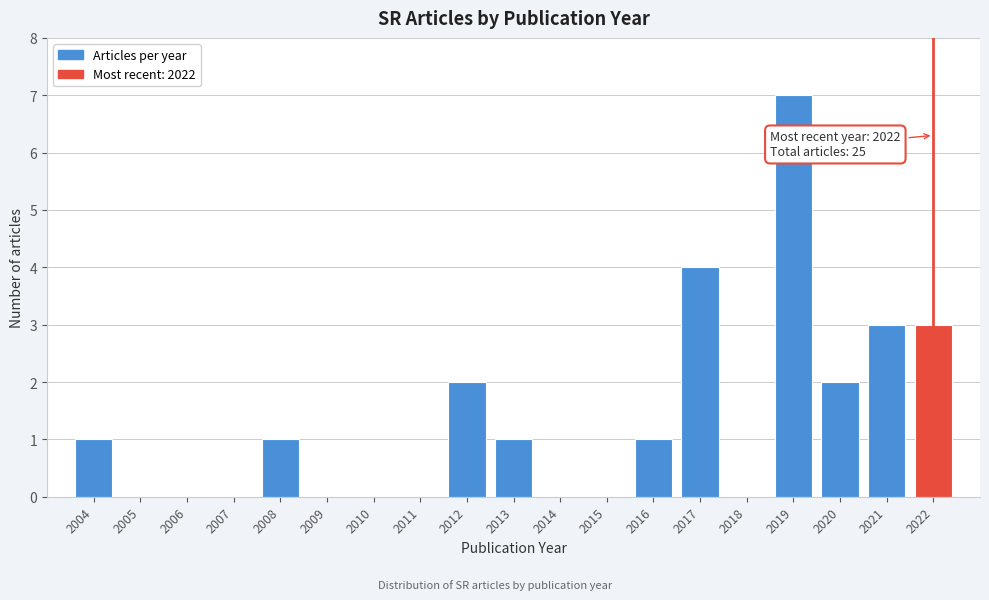

Reading left to right, what are all the values shown in this chart?

2004=1	2005=0	2006=0	2007=0	2008=1	2009=0	2010=0	2011=0	2012=2	2013=1	2014=0	2015=0	2016=1	2017=4	2018=0	2019=7	2020=2	2021=3	2022=3